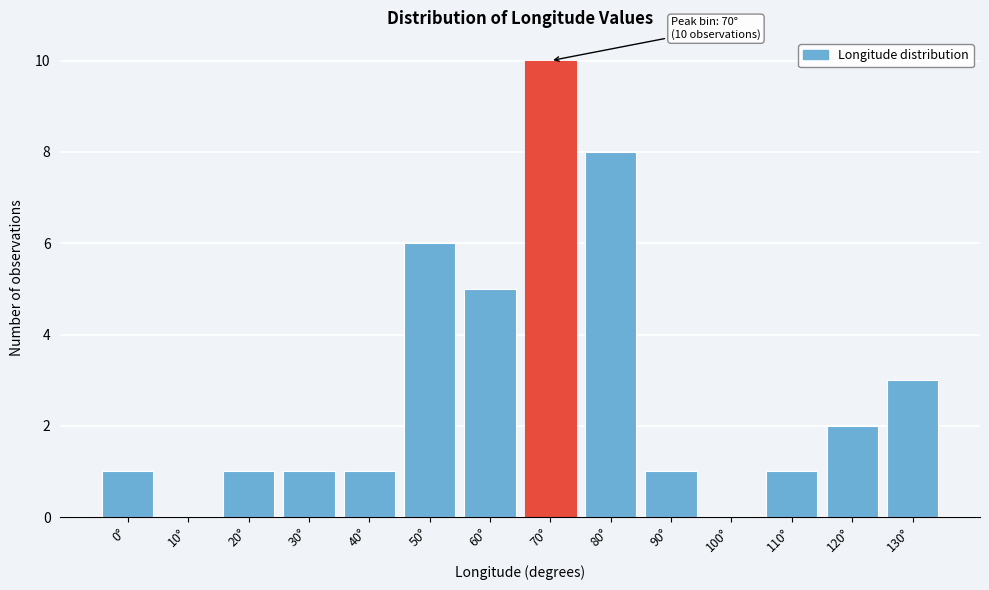

Reading left to right, transcribe all the data shown in this chart.

0°=1	10°=0	20°=1	30°=1	40°=1	50°=6	60°=5	70°=10	80°=8	90°=1	100°=0	110°=1	120°=2	130°=3